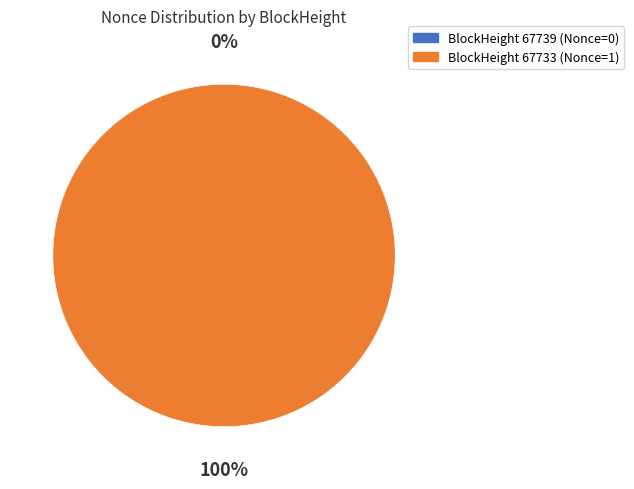

To the nearest percent, what is the average slice percentage?

50%